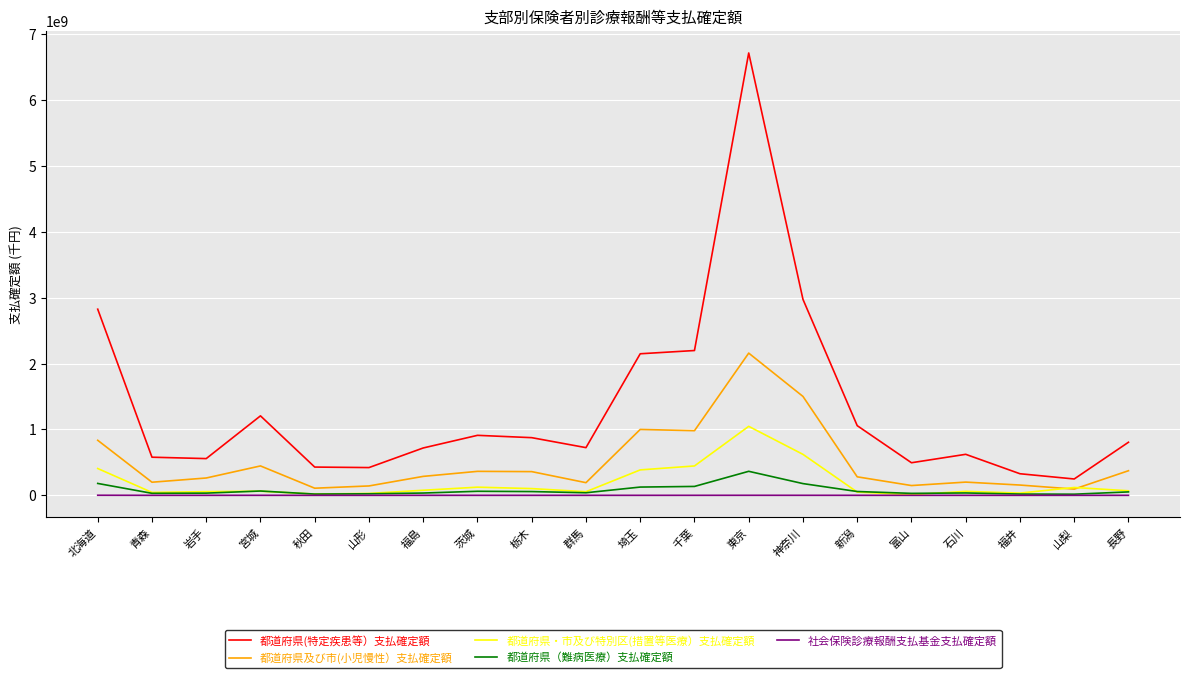

At which label does 都道府県及び市(小児慢性）支払確定額 reach its peak?

東京